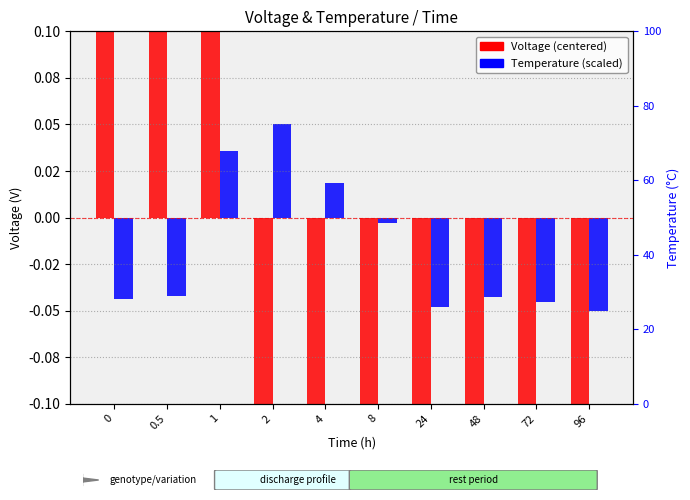

How many bars are there in total?

20